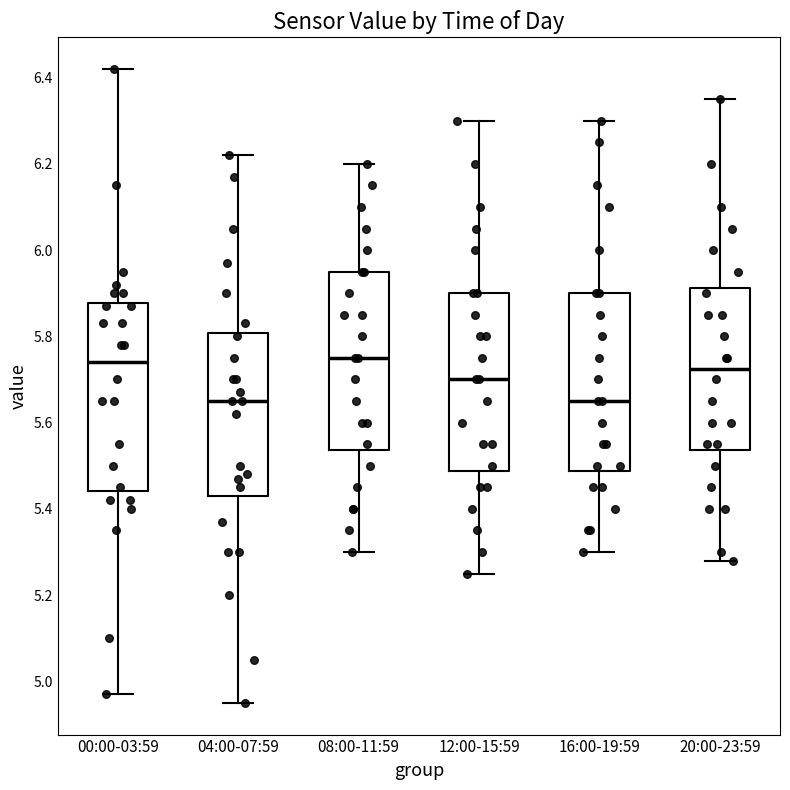

Reading left to right, transcribe this box plot: for each box, give where its median line is, the range the box spans, and where its two whiskers end, as read against the y-axis. The values are not printed on the chart, so give them approximately, as read against the axis.

00:00-03:59: median 5.74, box 5.44 to 5.88, whiskers 4.98 to 6.42
04:00-07:59: median 5.66, box 5.44 to 5.80, whiskers 4.96 to 6.22
08:00-11:59: median 5.76, box 5.54 to 5.96, whiskers 5.30 to 6.20
12:00-15:59: median 5.70, box 5.48 to 5.90, whiskers 5.26 to 6.30
16:00-19:59: median 5.66, box 5.48 to 5.90, whiskers 5.30 to 6.30
20:00-23:59: median 5.72, box 5.54 to 5.92, whiskers 5.28 to 6.36